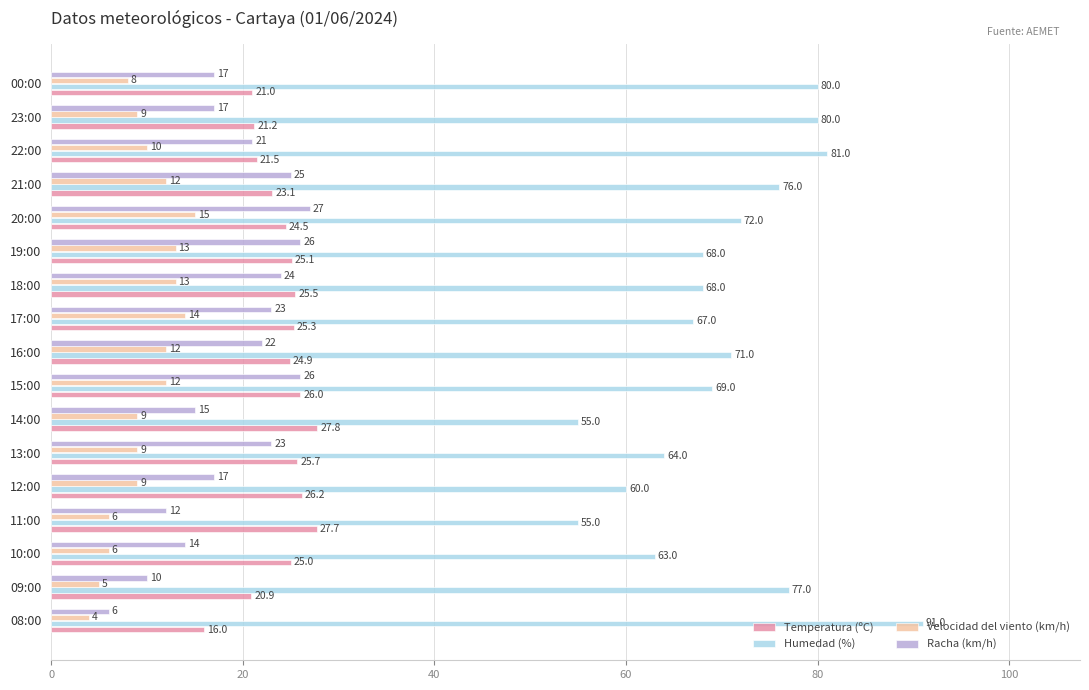

What value does the Velocidad del viento (km/h) series have at 11:00?

6.0